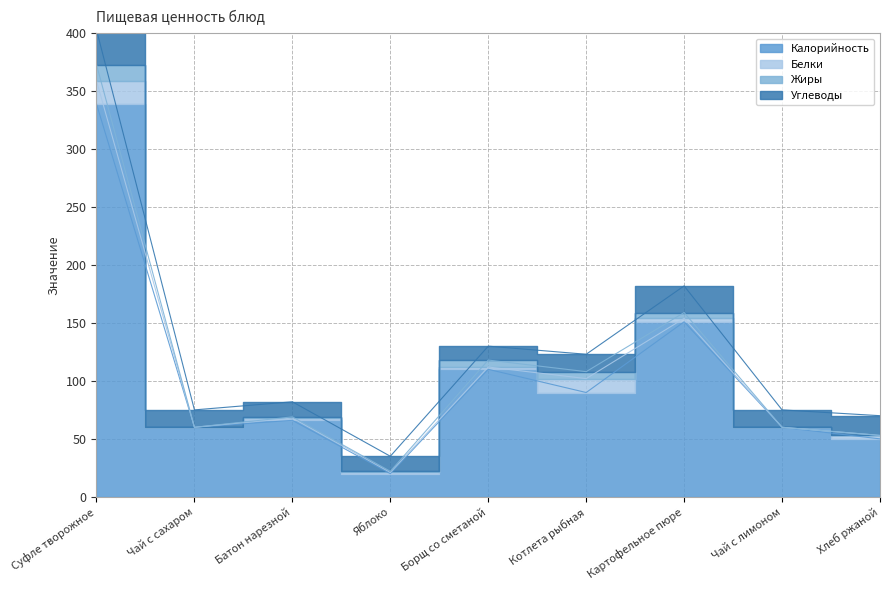

Is it true that Углеводы equals 13 at Батон нарезной?

True